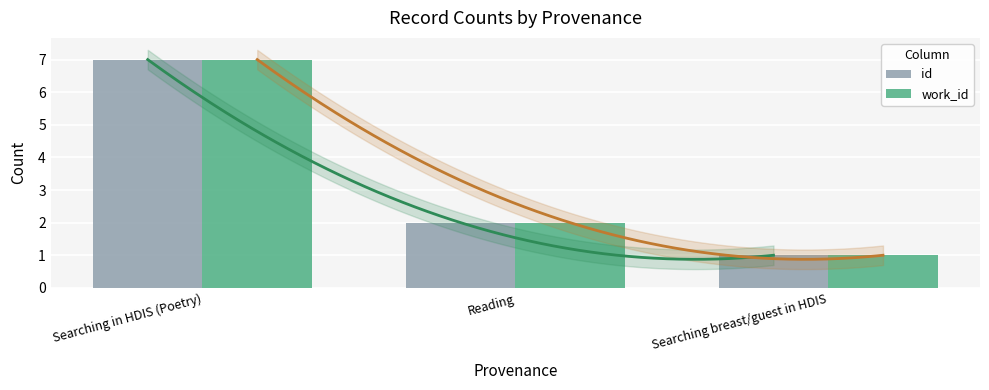

What is the maximum value shown in the chart?

7